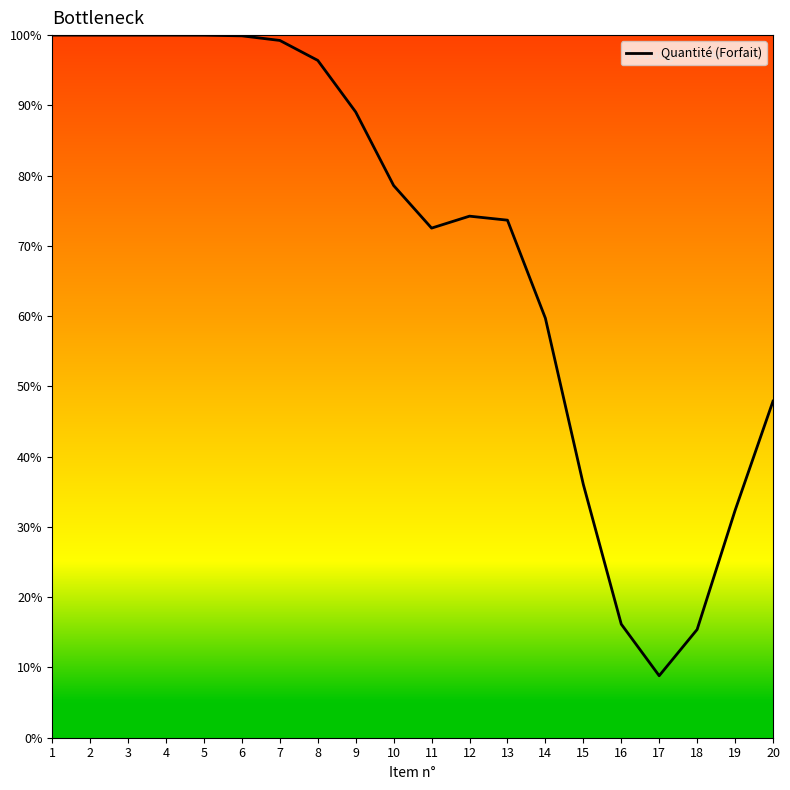

At which category does the chart reach its minimum across all series?

17